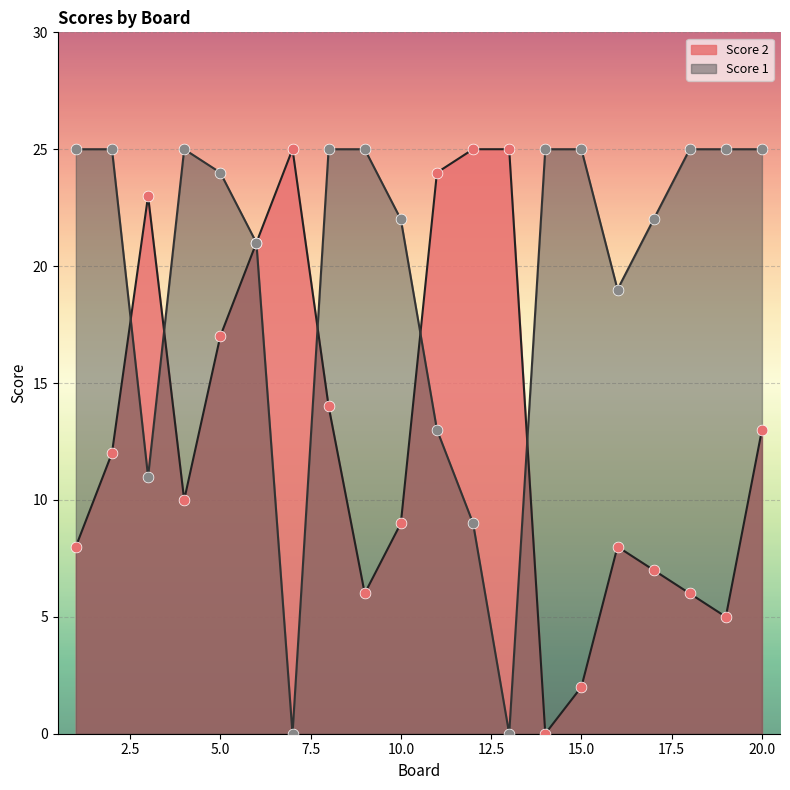

What are all the series names shown in the legend?

Score 1, Score 2